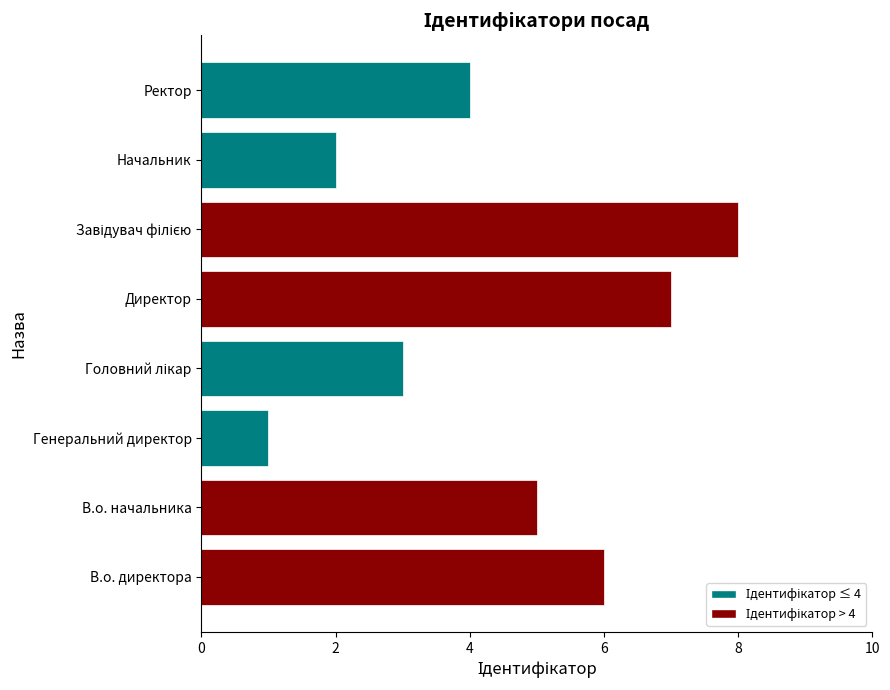

How many categories are shown in the chart?

8